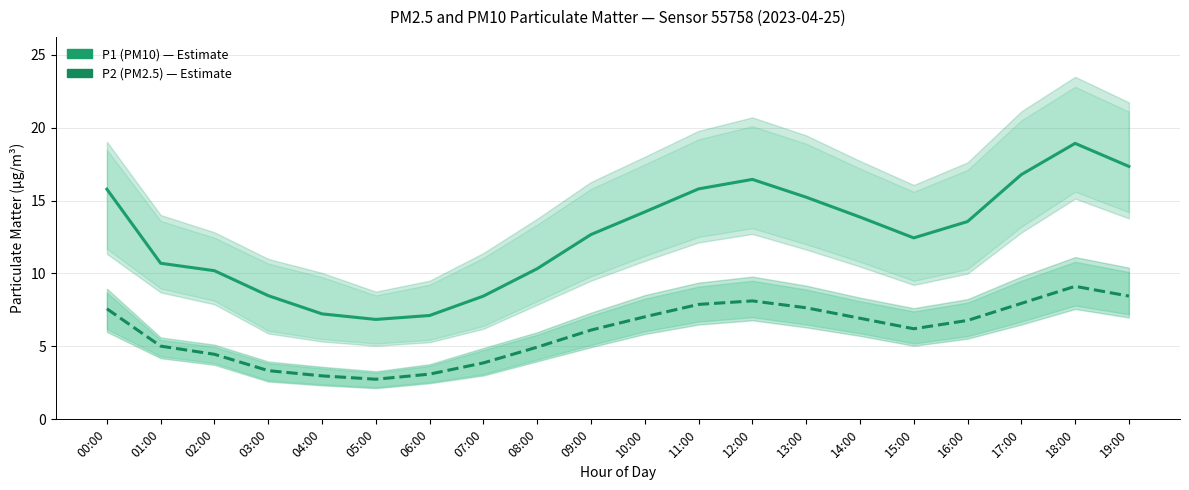

Where is the first local maximum for P1 (PM10)?

12:00